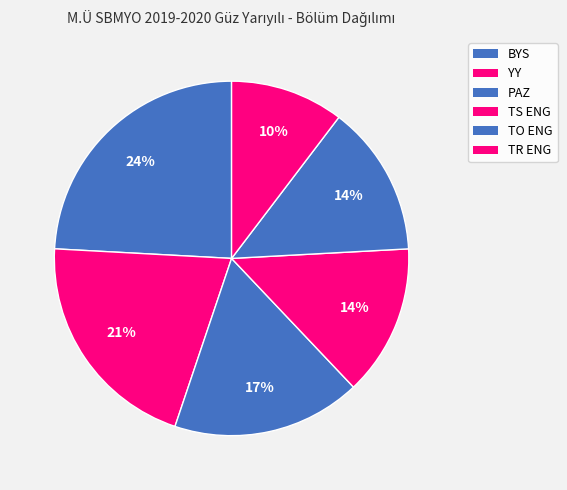

Do BYS and TR ENG together represent more than half of the pie?

No